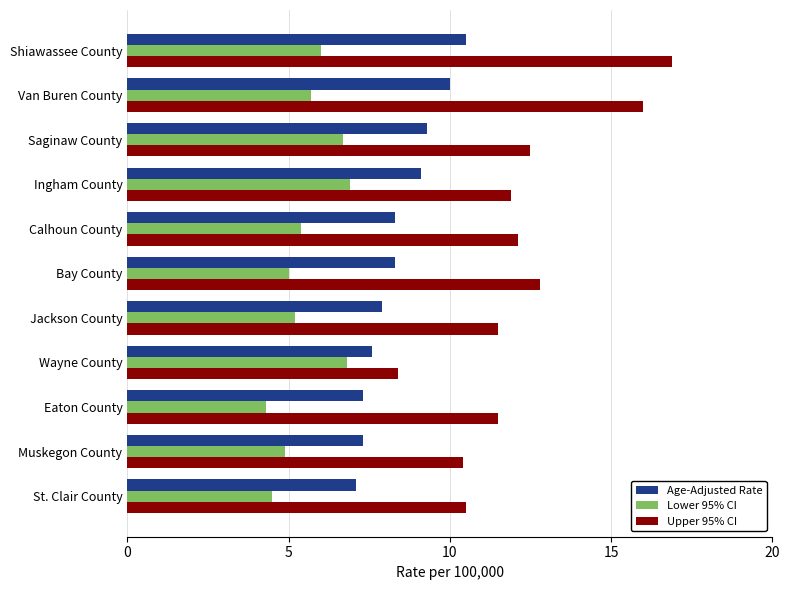

What is the minimum value shown in the chart?

4.3